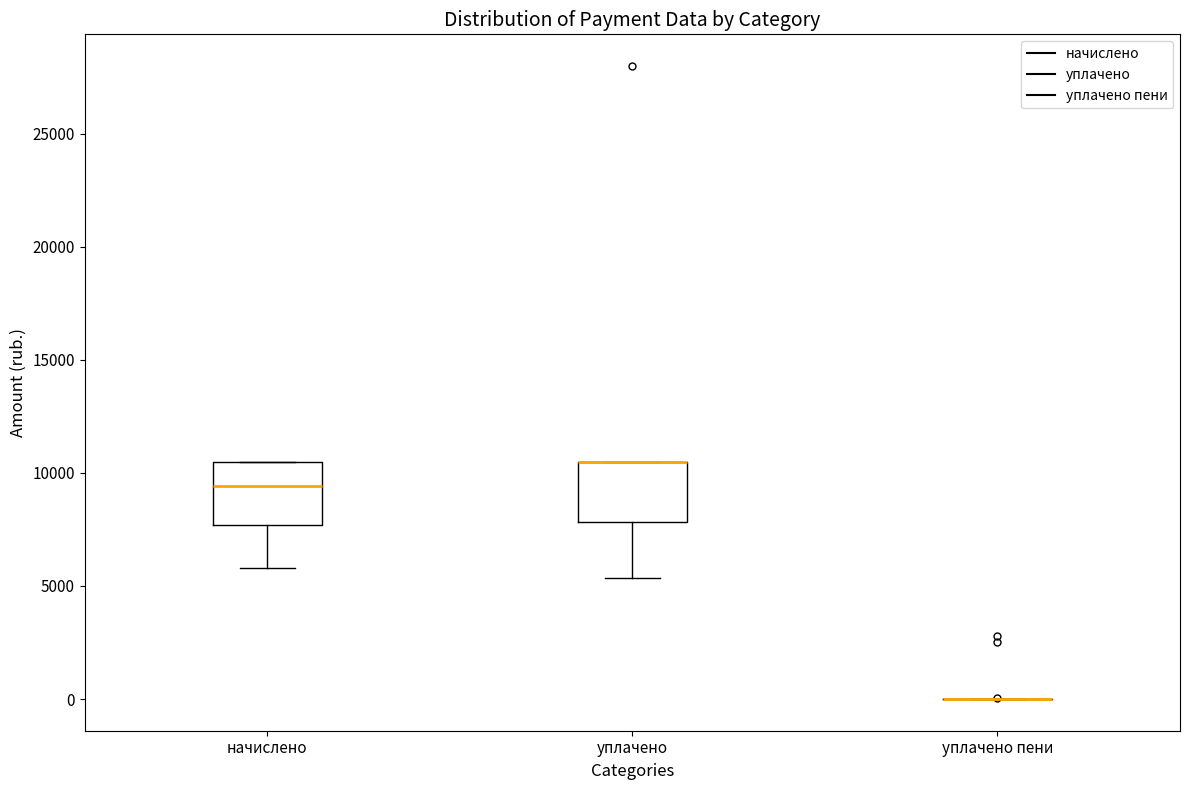

Where does the lower whisker of the box for начислено end on the y-axis? The values are not printed on the chart, so give them approximately, as read against the axis.

6000